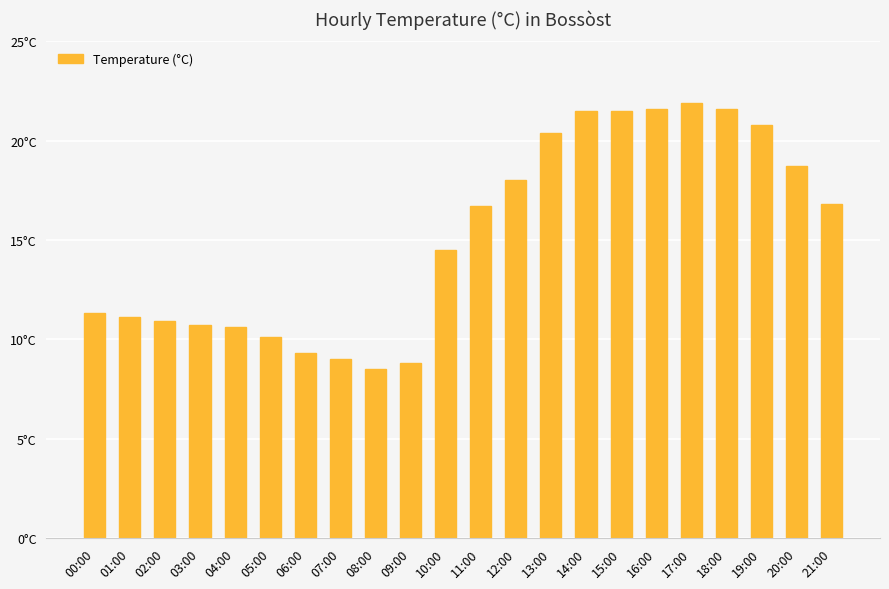

What is the difference between the values at 09:00 and 04:00?

1.8